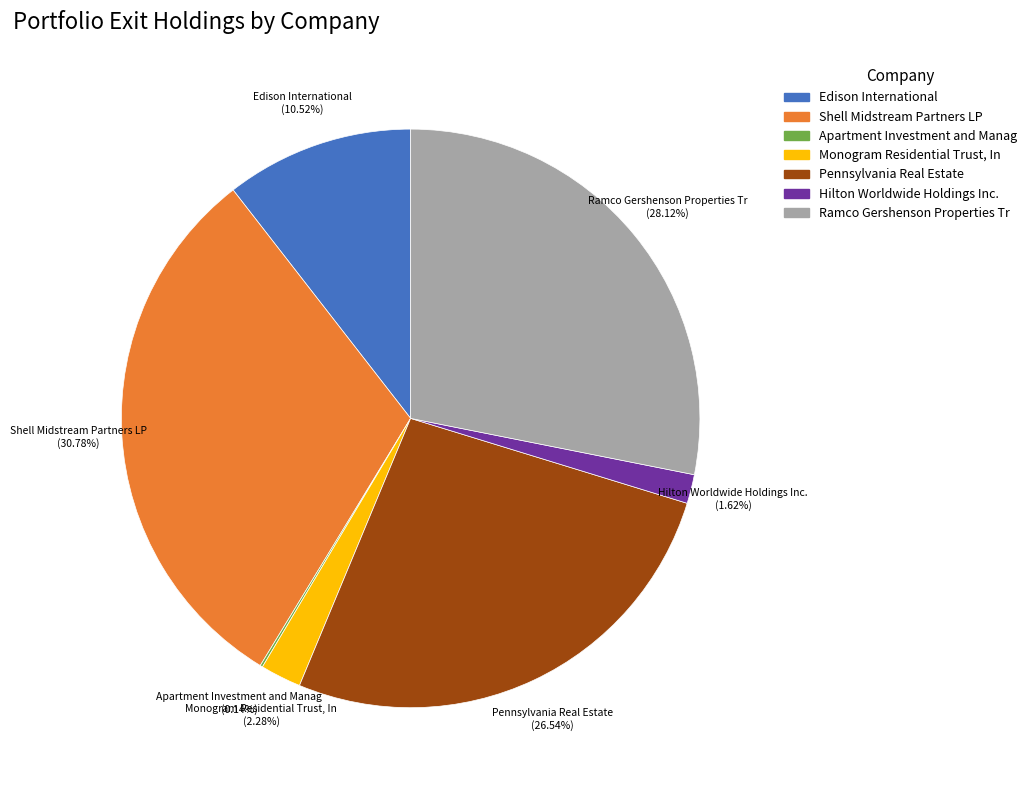

Which category has the biggest portion of the pie?

Shell Midstream Partners LP